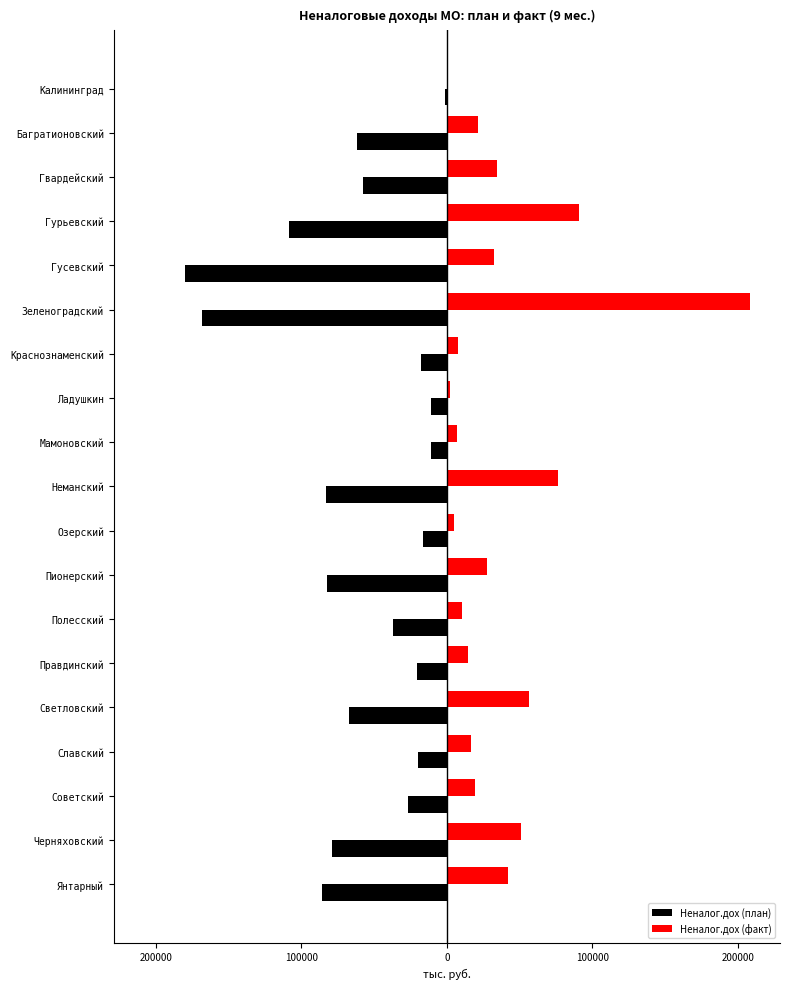

What are all the series names shown in the legend?

Неналог.дох (план), Неналог.дох (факт)